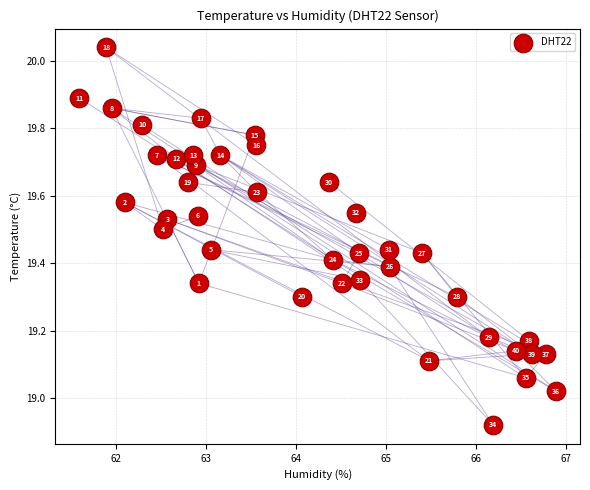

What is the range of Y values (max minus min)?

1.1